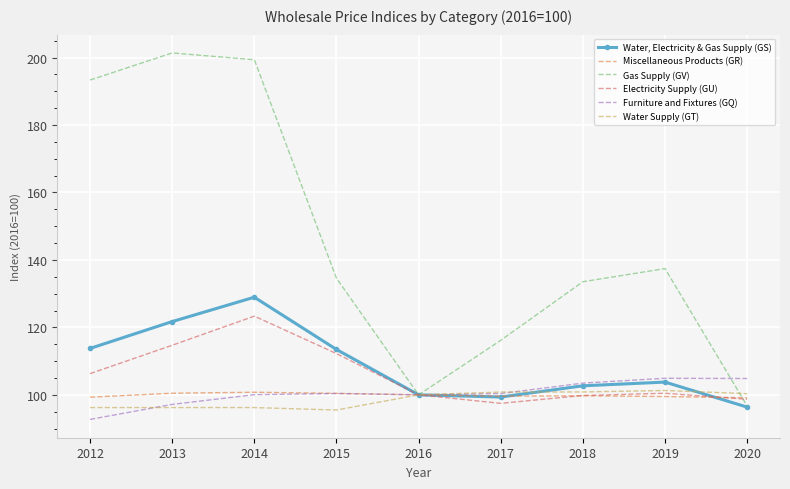

List the series in order of their peak value, lowest first.

Miscellaneous Products (GR), Water Supply (GT), Furniture and Fixtures (GQ), Electricity Supply (GU), Water, Electricity & Gas Supply (GS), Gas Supply (GV)